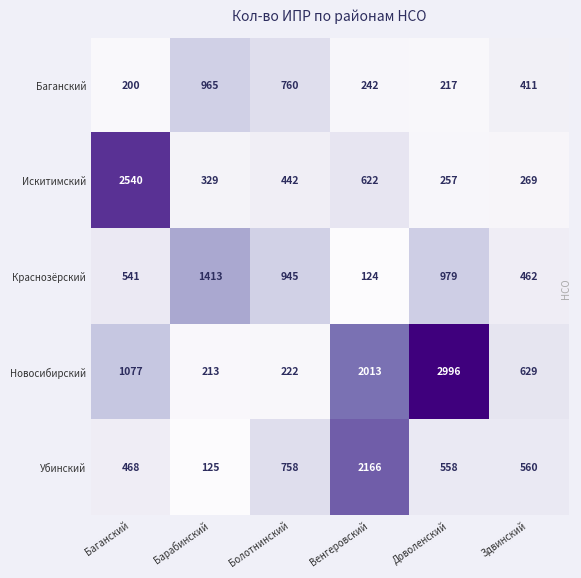

Reading left to right, list all the values displayed in this chart.

Баганский: 200	965	760	242	217	411
Искитимский: 2540	329	442	622	257	269
Краснозёрский: 541	1413	945	124	979	462
Новосибирский: 1077	213	222	2013	2996	629
Убинский: 468	125	758	2166	558	560